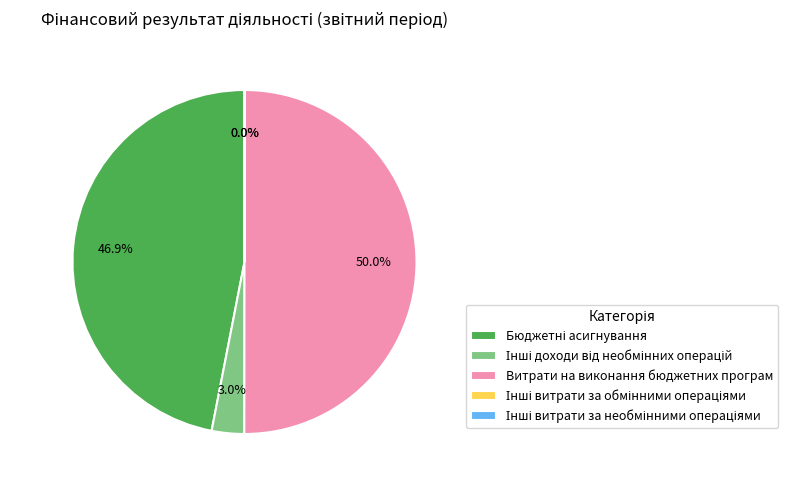

To the nearest percent, what is the average slice percentage?

20%